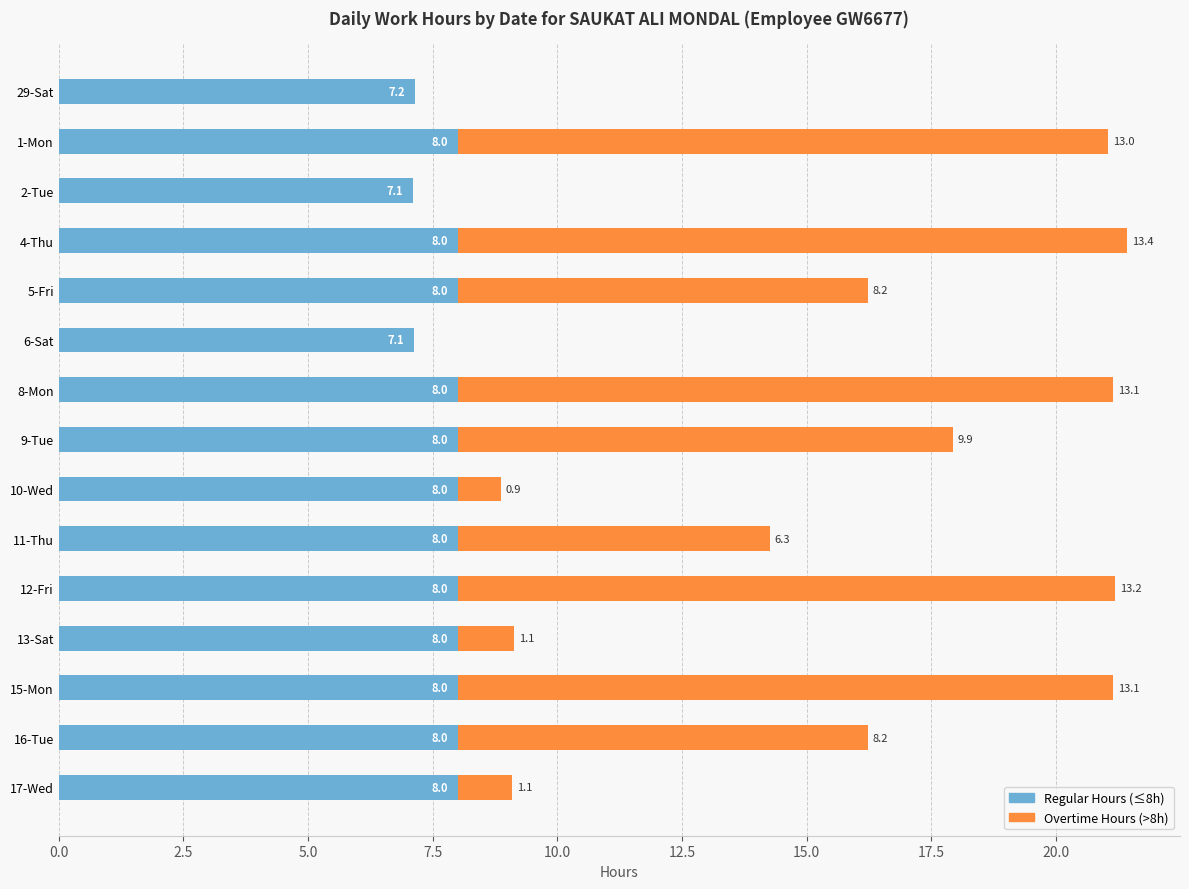

How many Regular Hours (≤8h) values are between 8 and 9?

12